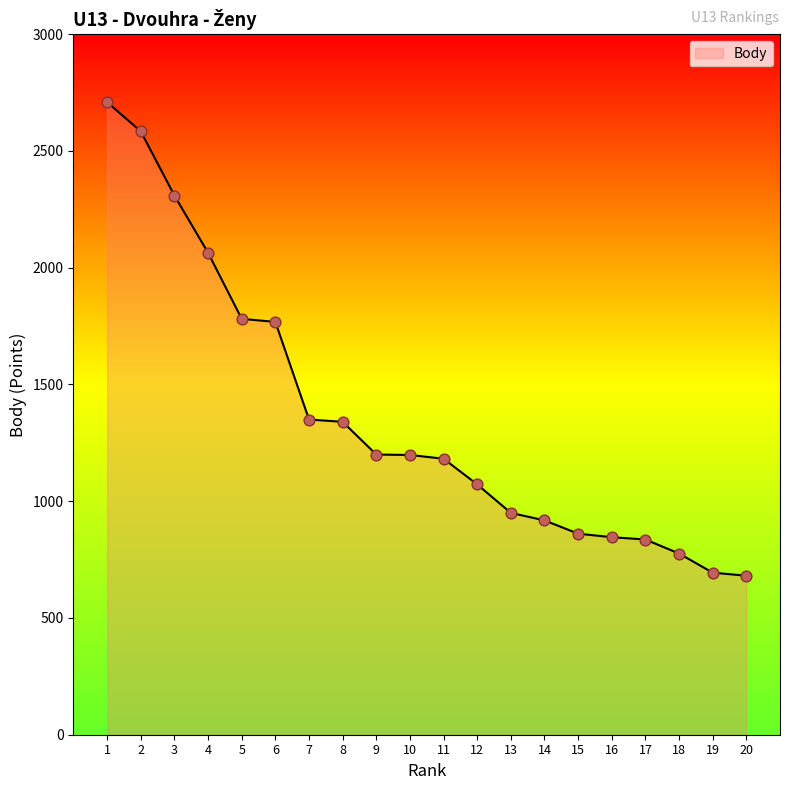

Which has a higher value, 13 or 14?

13